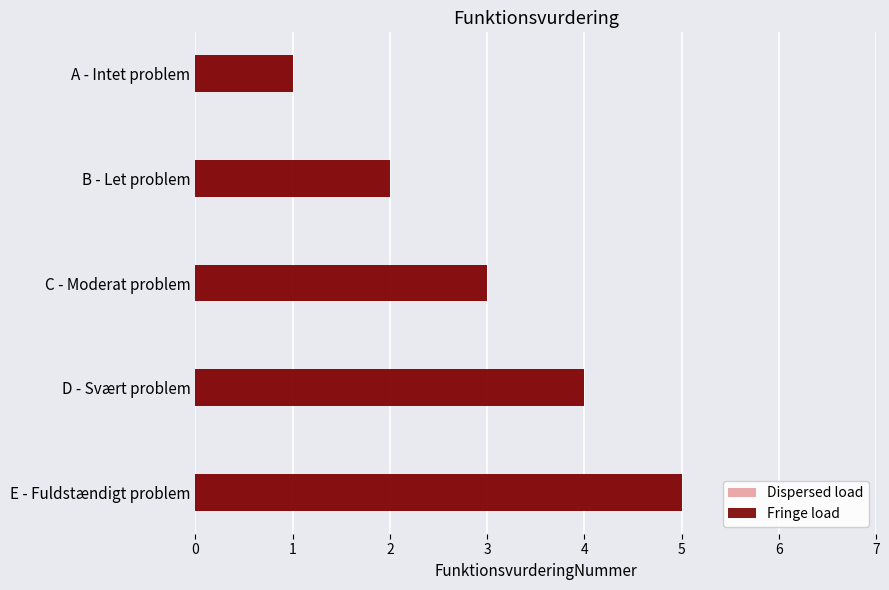

Which series has the widest spread of values?

Dispersed load